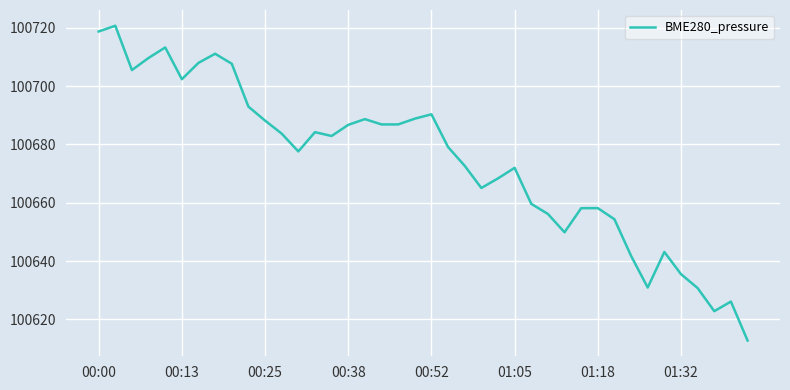

What is the average value?

100674.3